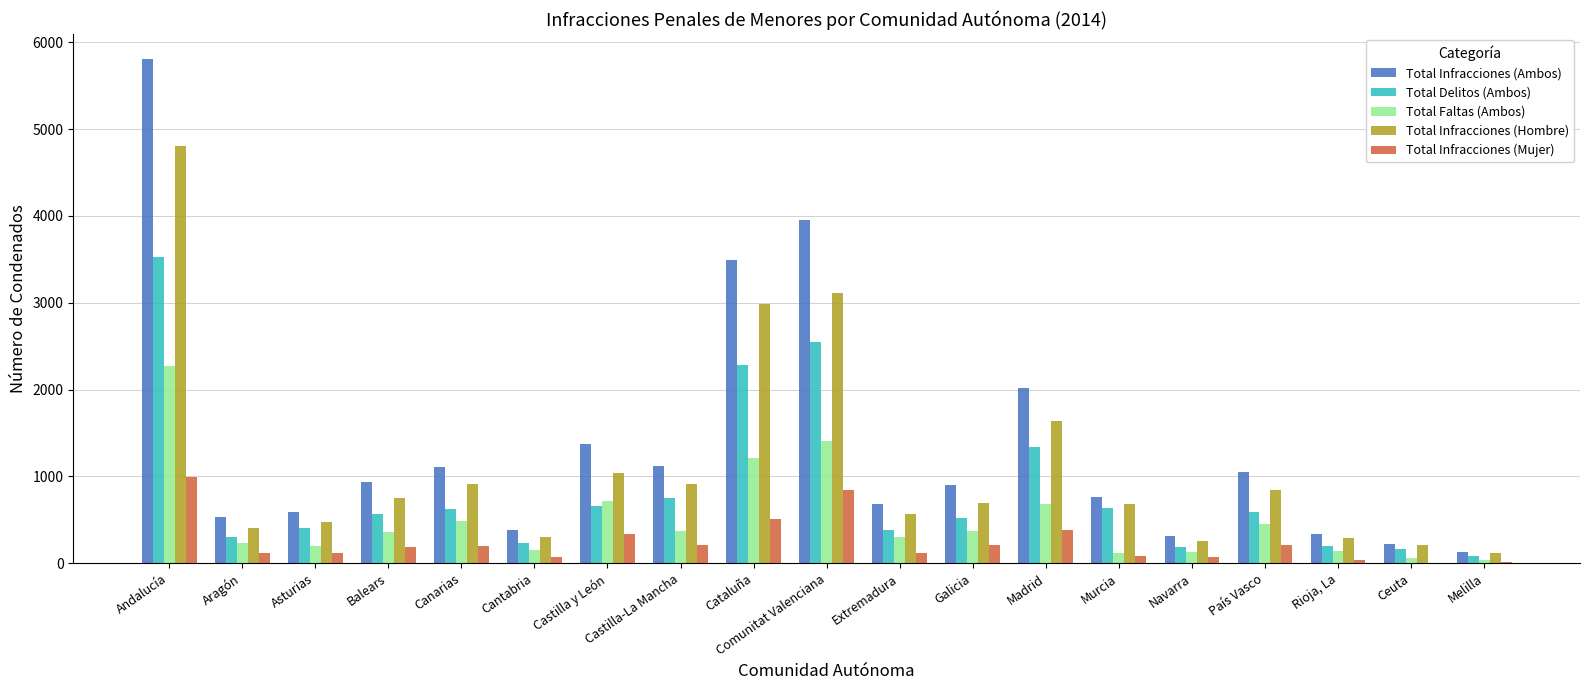

Which series has the largest total across all categories?

Total Infracciones (Ambos)